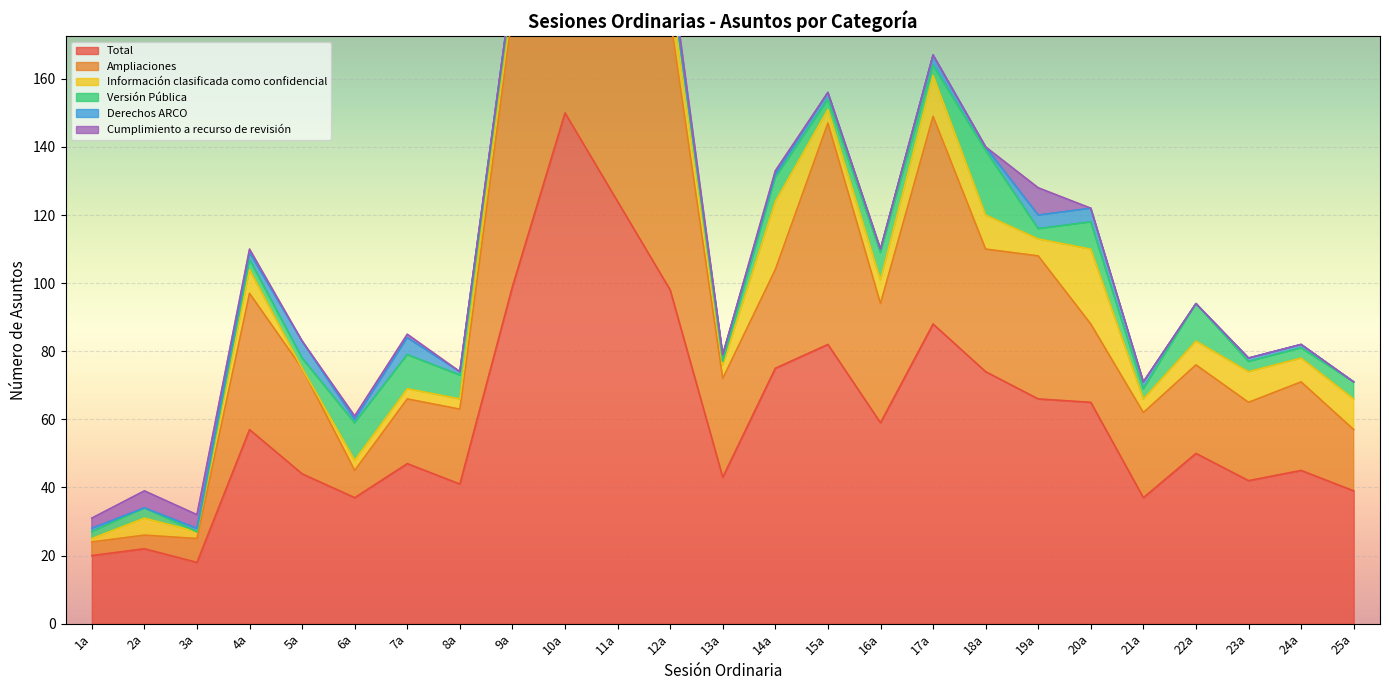

The value of Versión Pública at 21a is 3. True or false?

True